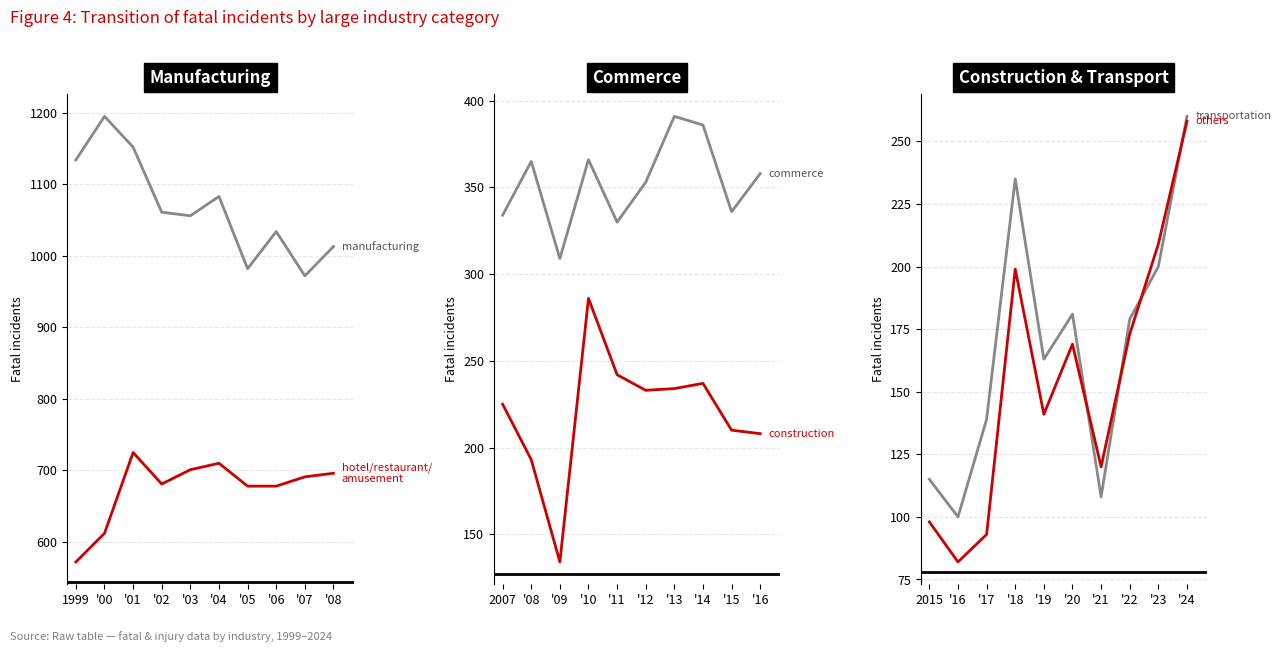

Reading left to right, what are all the values shown in this chart?

manufacturing: 1134	1195	1152	1061	1056	1083	982	1034	972	1013
hotel/restaurant/
amusement: 572	612	725	681	701	710	678	678	691	696
commerce: 334	365	309	366	330	353	391	386	336	358
construction: 225	193	134	286	242	233	234	237	210	208
transportation: 115	100	139	235	163	181	108	179	200	260
others: 98	82	93	199	141	169	120	173	209	258